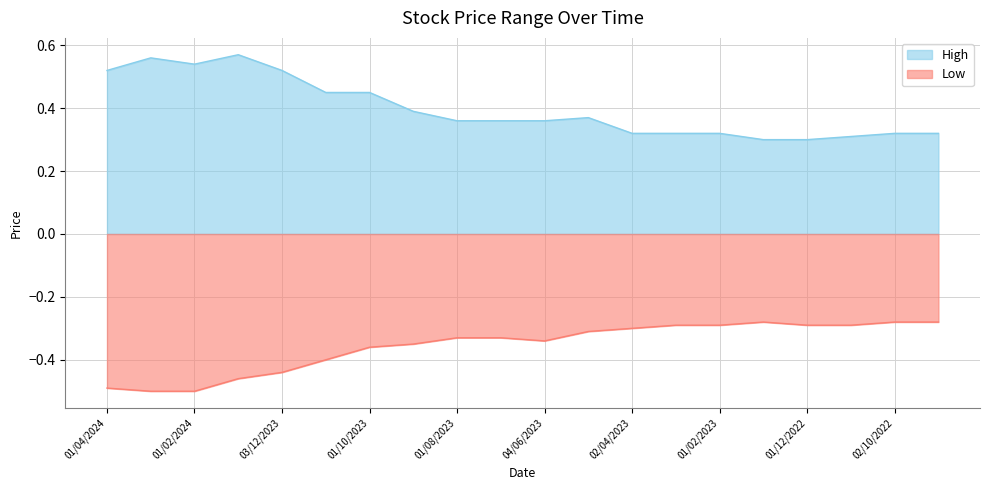

Reading left to right, transcribe all the data shown in this chart.

High: 01/04/2024=0.5	03/03/2024=0.6	01/02/2024=0.5	02/01/2024=0.6	03/12/2023=0.5	01/11/2023=0.5	01/10/2023=0.5	03/09/2023=0.4	01/08/2023=0.4	02/07/2023=0.4	04/06/2023=0.4	01/05/2023=0.4	02/04/2023=0.3	01/03/2023=0.3	01/02/2023=0.3	02/01/2023=0.3	01/12/2022=0.3	01/11/2022=0.3	02/10/2022=0.3	01/09/2022=0.3
Low: 01/04/2024=-0.5	03/03/2024=-0.5	01/02/2024=-0.5	02/01/2024=-0.5	03/12/2023=-0.4	01/11/2023=-0.4	01/10/2023=-0.4	03/09/2023=-0.3	01/08/2023=-0.3	02/07/2023=-0.3	04/06/2023=-0.3	01/05/2023=-0.3	02/04/2023=-0.3	01/03/2023=-0.3	01/02/2023=-0.3	02/01/2023=-0.3	01/12/2022=-0.3	01/11/2022=-0.3	02/10/2022=-0.3	01/09/2022=-0.3